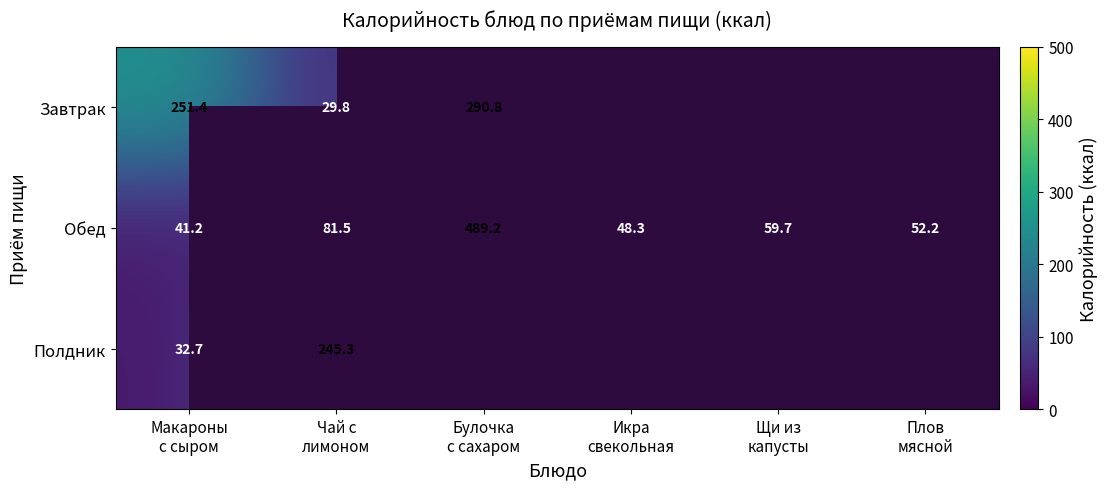

Where is Полдник nearest to the value 138?

Макароны с сыром